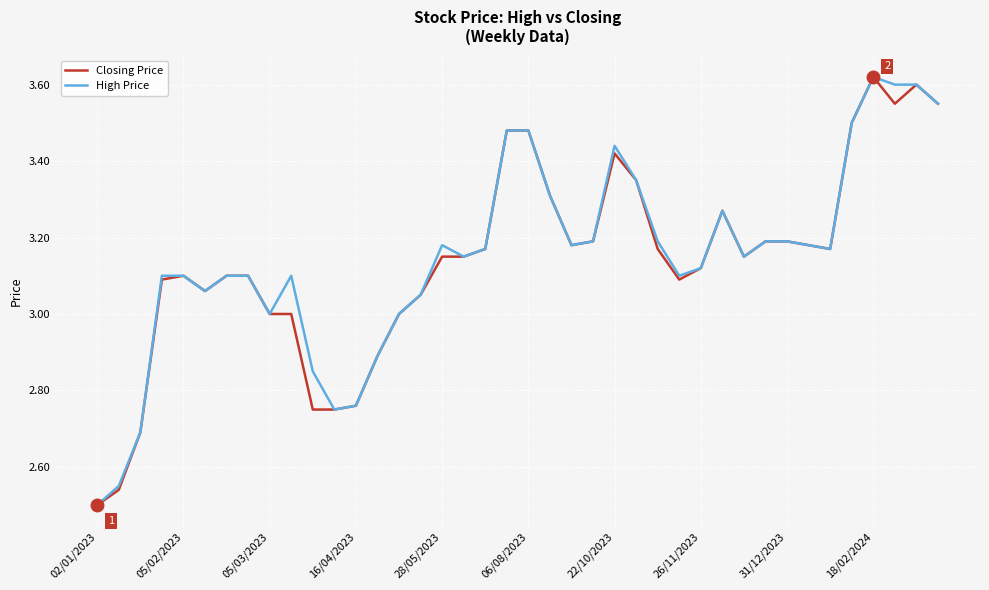

Count the number of data series in this chart.

2